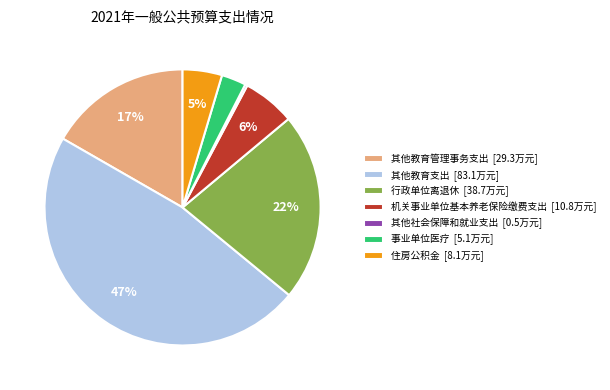

Is 机关事业单位基本养老保险缴费支出 the majority of the pie?

No